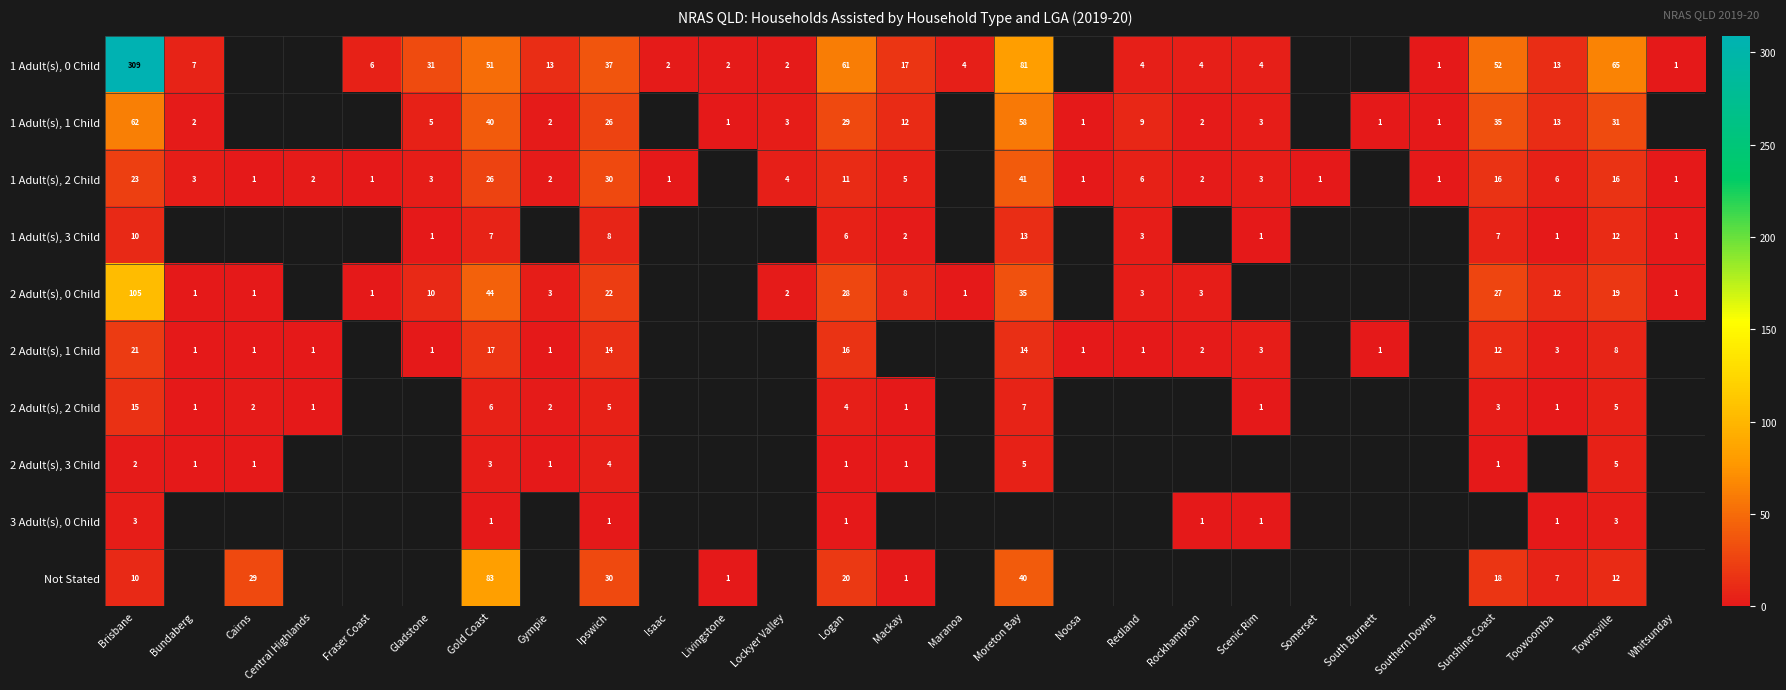

The 1 Adult(s), 1 Child series shows 1 at Gympie. True or false?

False